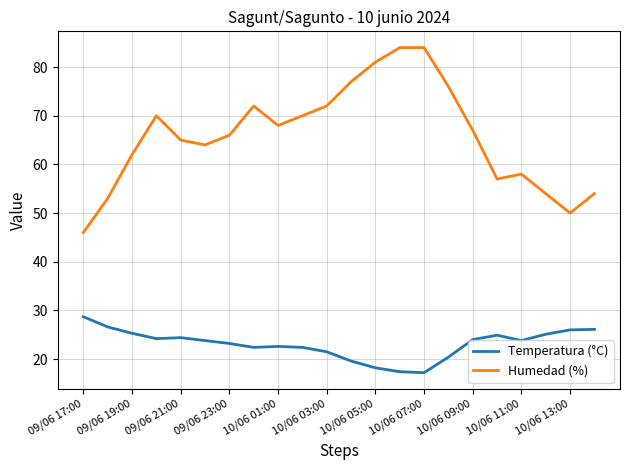

What is the difference between the maximum and minimum values in the Temperatura (°C) series?

11.5